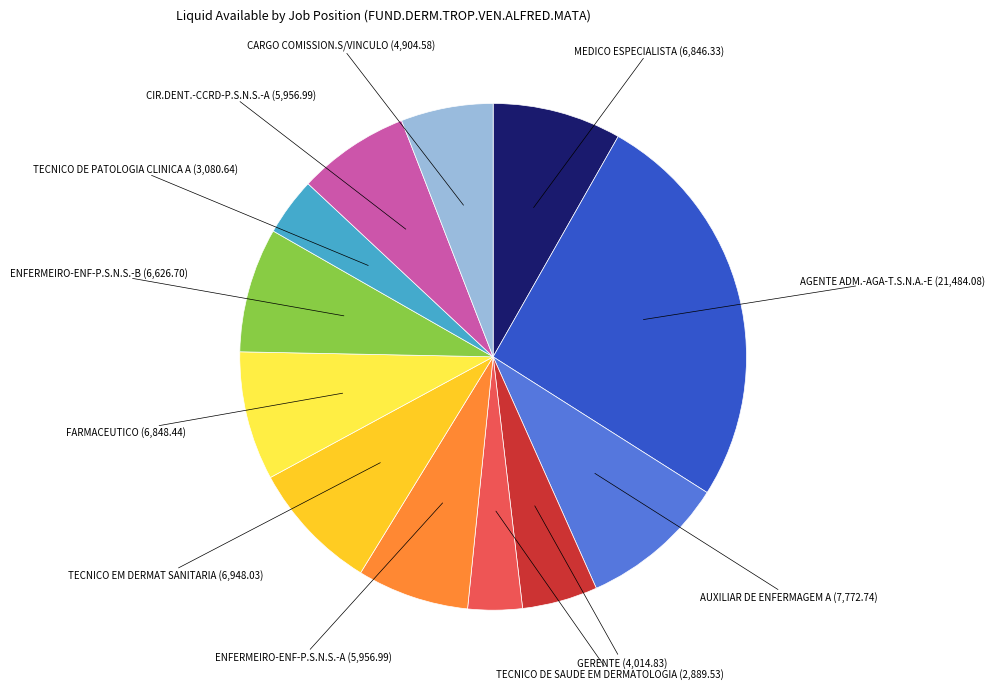

Which has a higher value, TECNICO DE SAUDE EM DERMATOLOGIA or MEDICO ESPECIALISTA?

MEDICO ESPECIALISTA